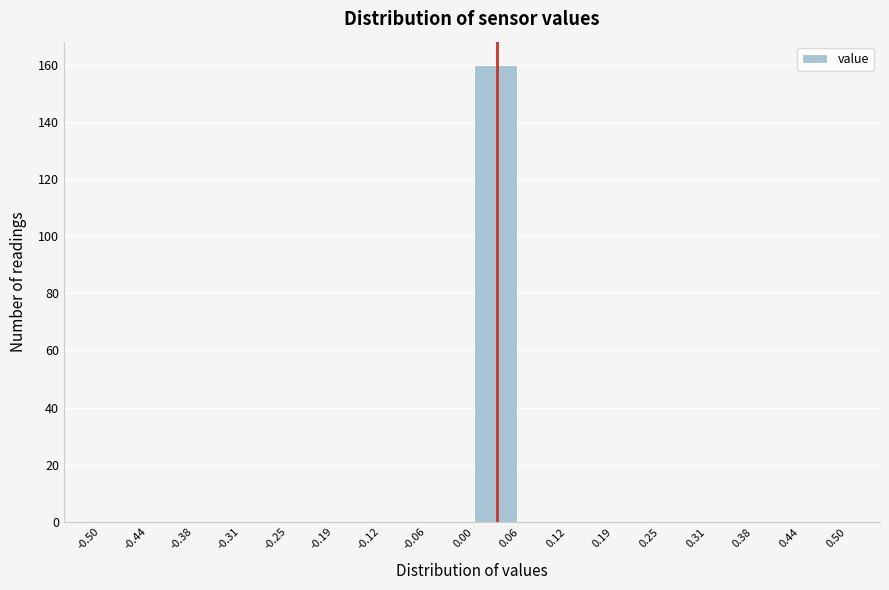

Reading left to right, list every bar in this chart as the range it spans on the x-axis followed by its height. The values are not printed on the chart, so give them approximately, as read against the axis.

-0.50 to -0.44: 0
-0.44 to -0.38: 0
-0.38 to -0.31: 0
-0.31 to -0.25: 0
-0.25 to -0.19: 0
-0.19 to -0.12: 0
-0.12 to -0.06: 0
-0.06 to 0.00: 0
0.00 to 0.06: 160
0.06 to 0.12: 0
0.12 to 0.19: 0
0.19 to 0.25: 0
0.25 to 0.31: 0
0.31 to 0.38: 0
0.38 to 0.44: 0
0.44 to 0.50: 0